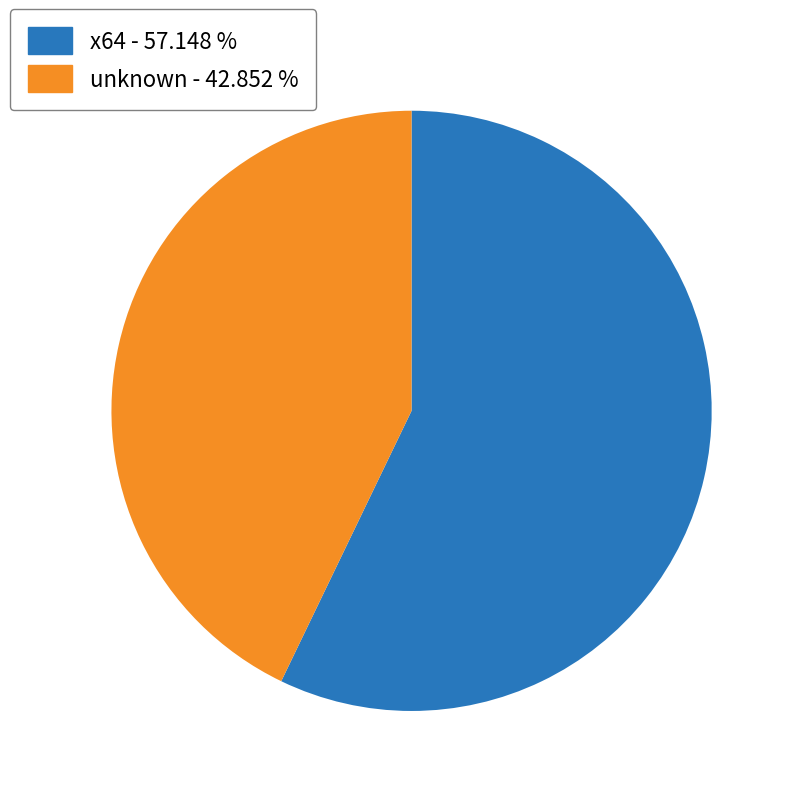

Does any single category account for the majority?

Yes